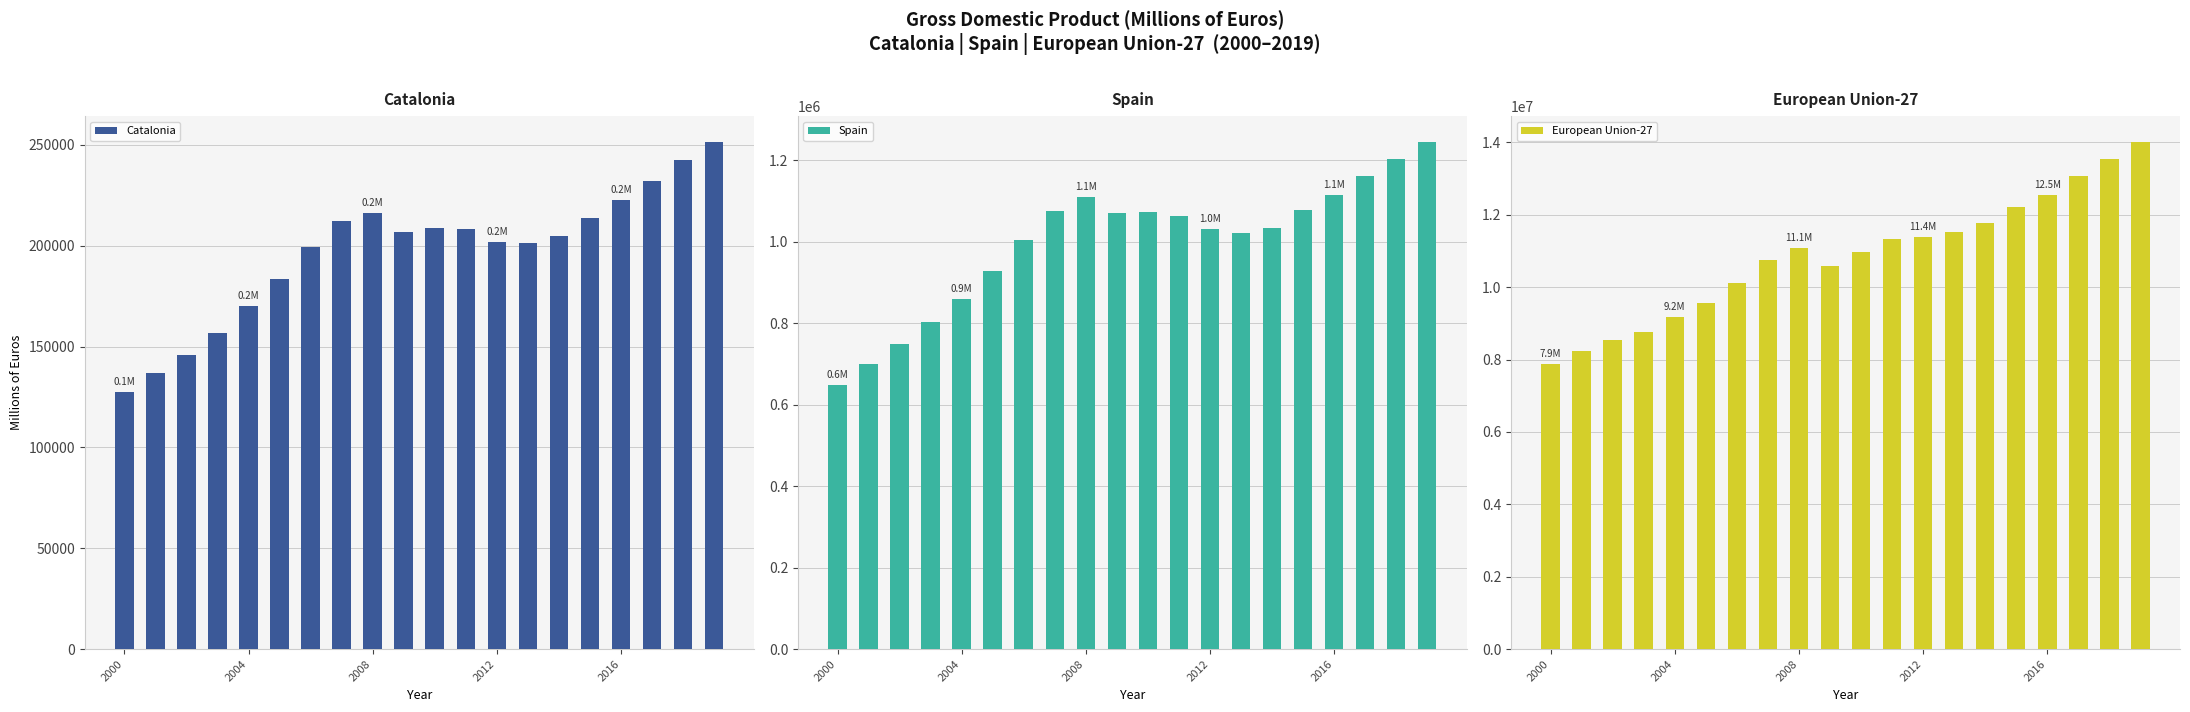

Rank the series at 2000 from lowest to highest value.

Catalonia, Spain, European Union-27